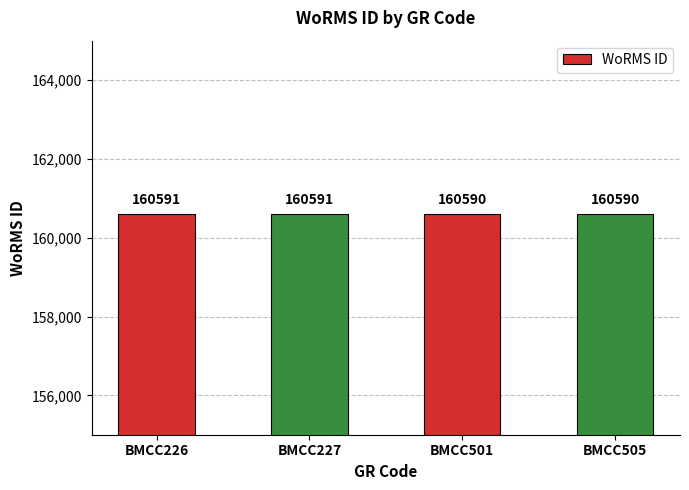

What is the smallest value displayed?

160590